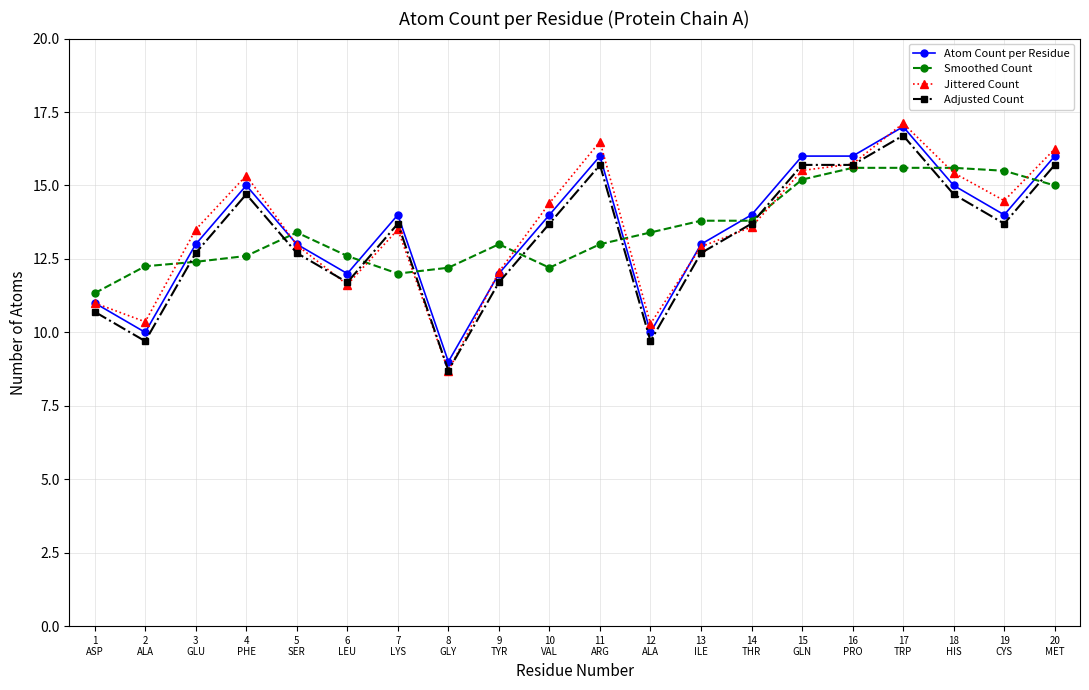

What is the smallest value displayed?

8.7